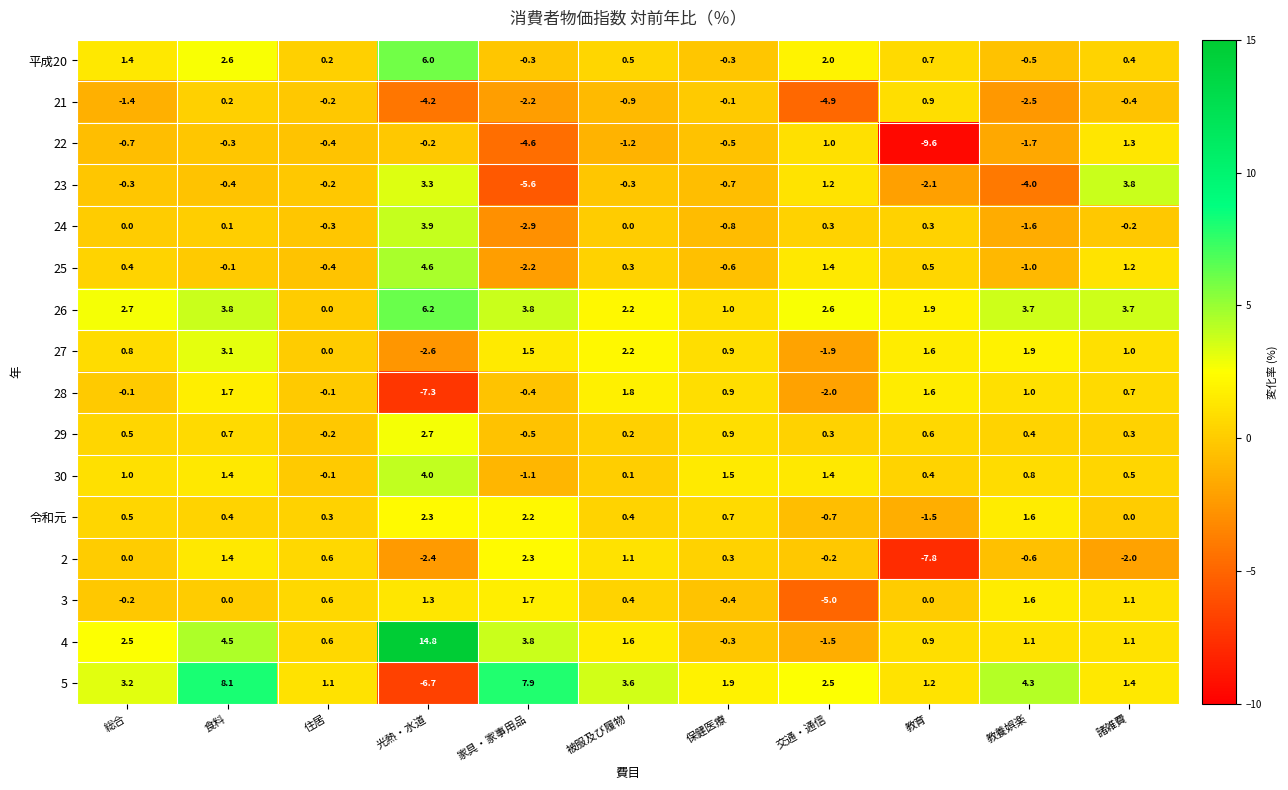

What is the difference between the maximum and minimum values in the 26 series?

6.2